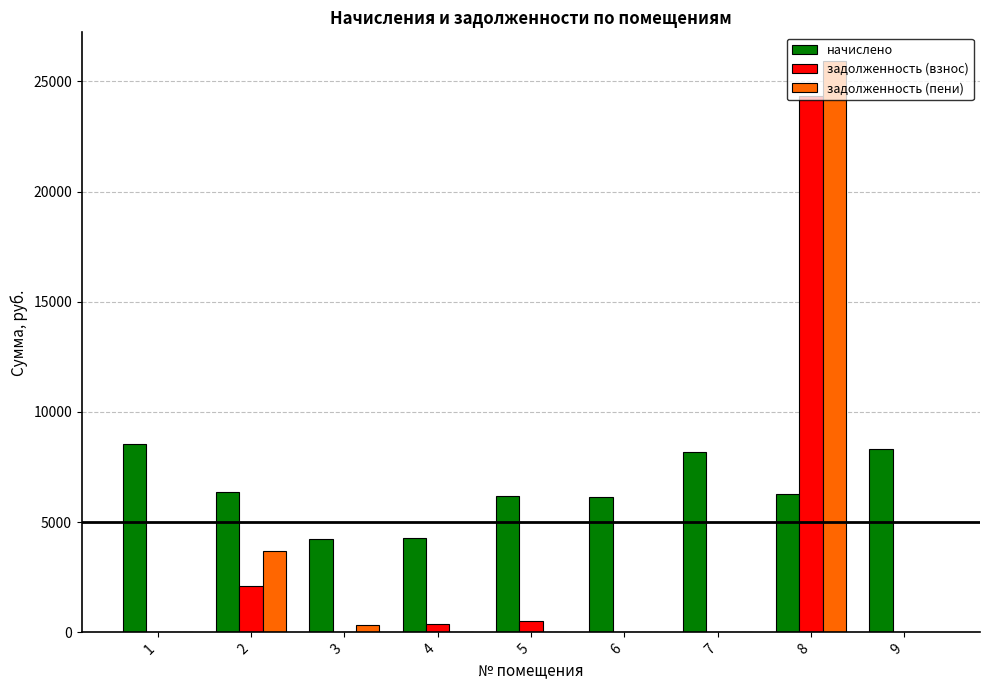

What is the average value of the задолженность (взнос) series?

3038.9